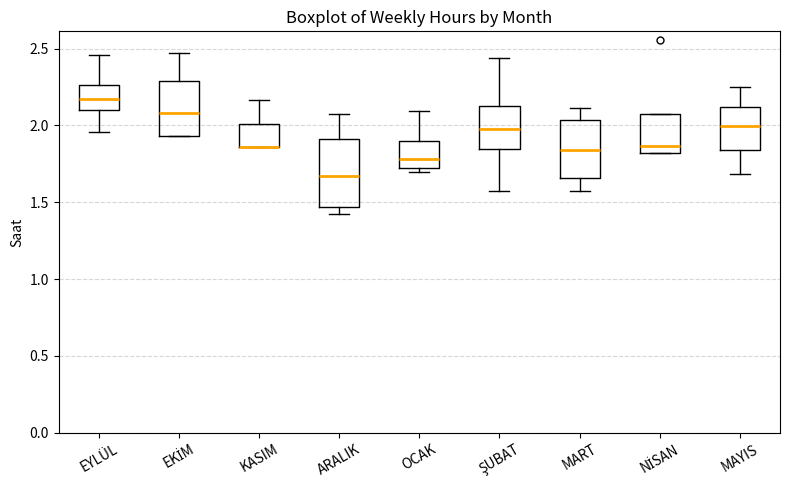

Which box is the tallest, from its lower edge to its upper edge?

ARALIK